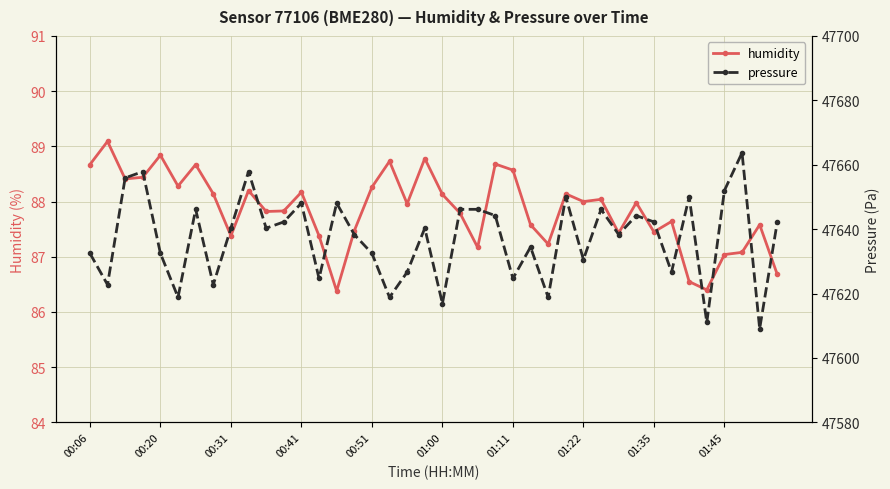

How many data points does each series have?

40